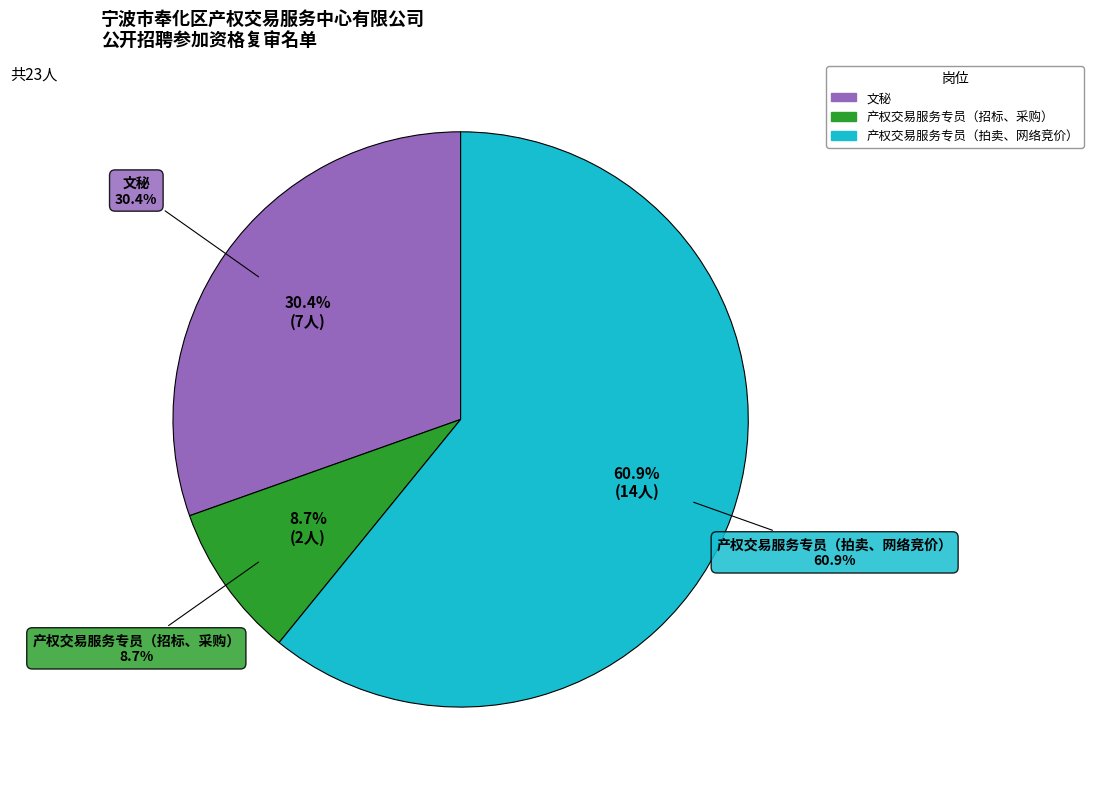

The 产权交易服务专员（拍卖、网络竞价） slice represents 75% of the pie. True or false?

False